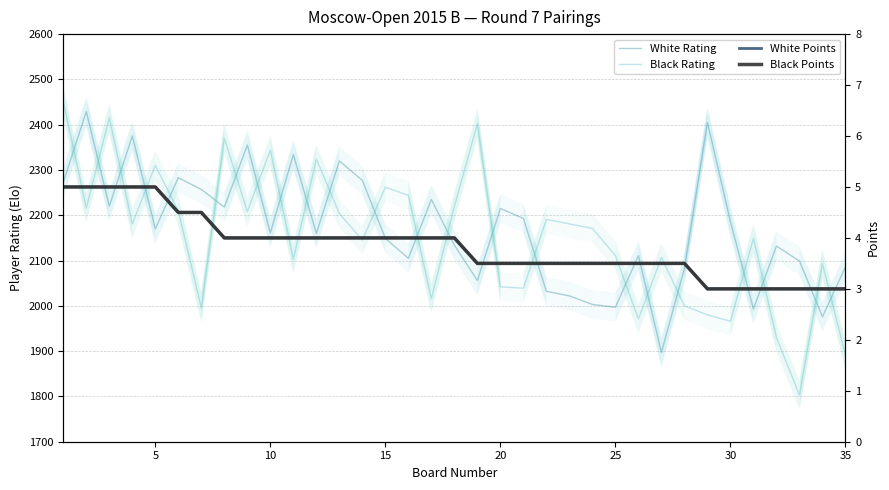

True or false: White Rating has a value of 1465.8 at 20.

False